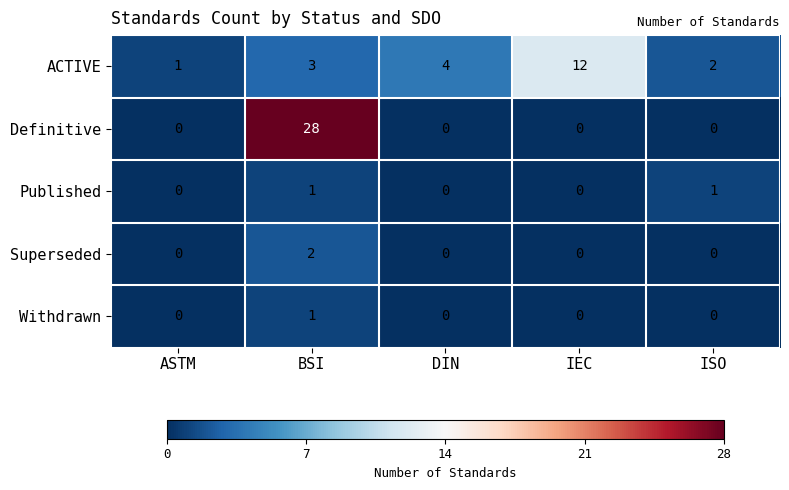

Reading left to right, what are all the values shown in this chart?

ACTIVE: 1	3	4	12	2
Definitive: 0	28	0	0	0
Published: 0	1	0	0	1
Superseded: 0	2	0	0	0
Withdrawn: 0	1	0	0	0